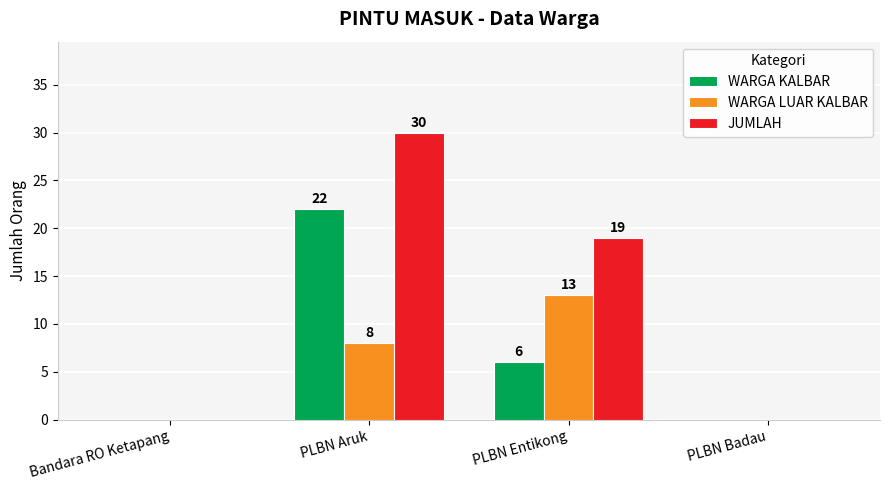

Which series has the largest total across all categories?

JUMLAH